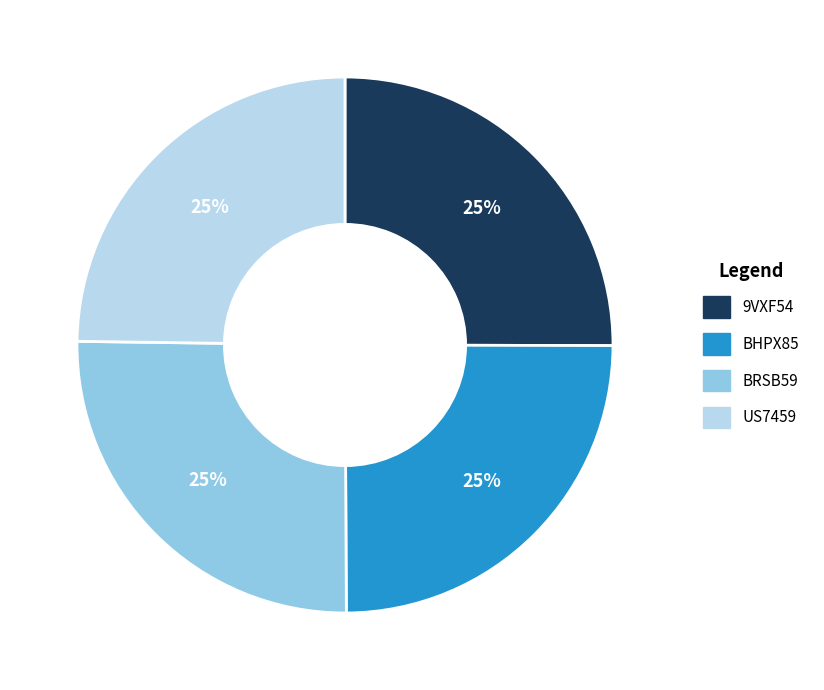

To the nearest percent, what is the average slice percentage?

25%